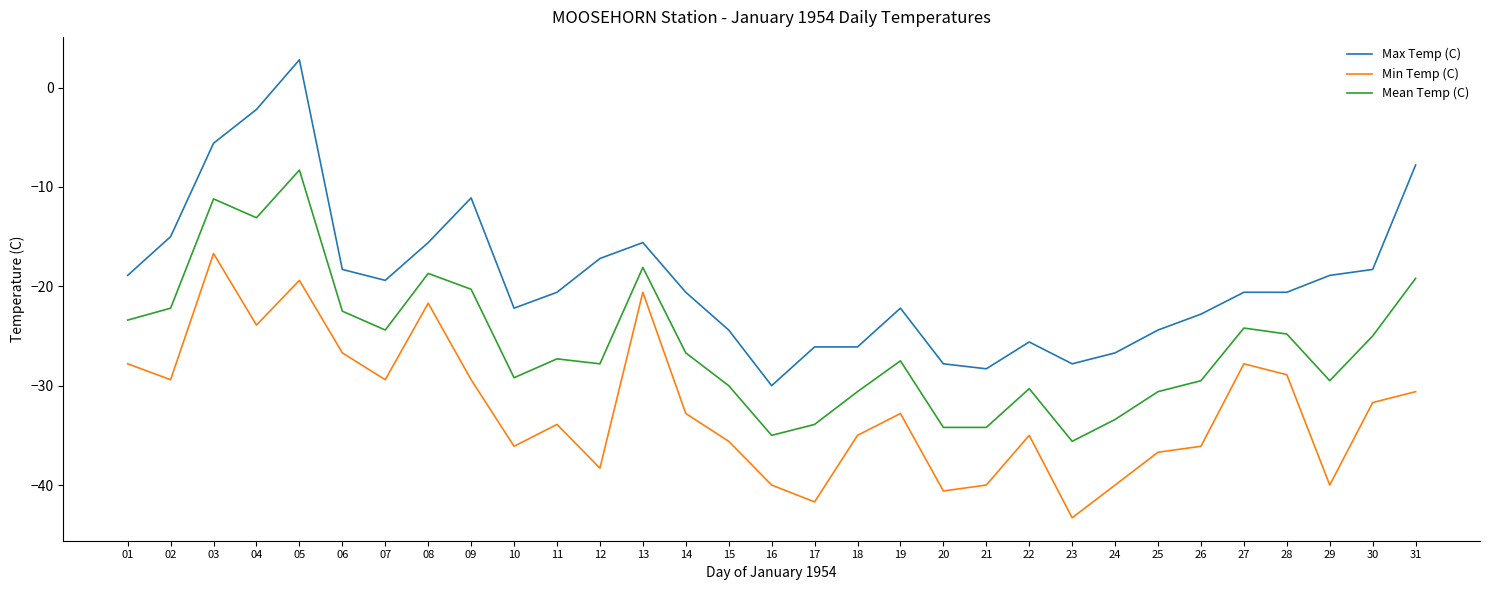

Between 02 and 29, which series saw the biggest shift?

Min Temp (C)